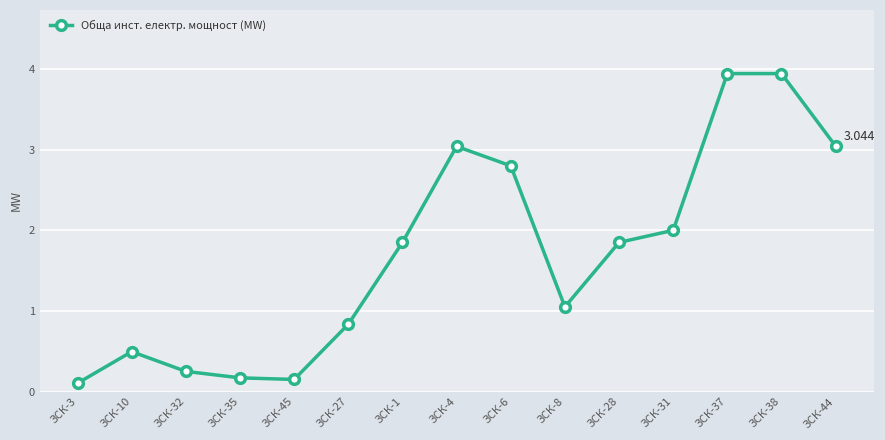

What is the difference between the values at ЗСК-37 and ЗСК-1?

2.1